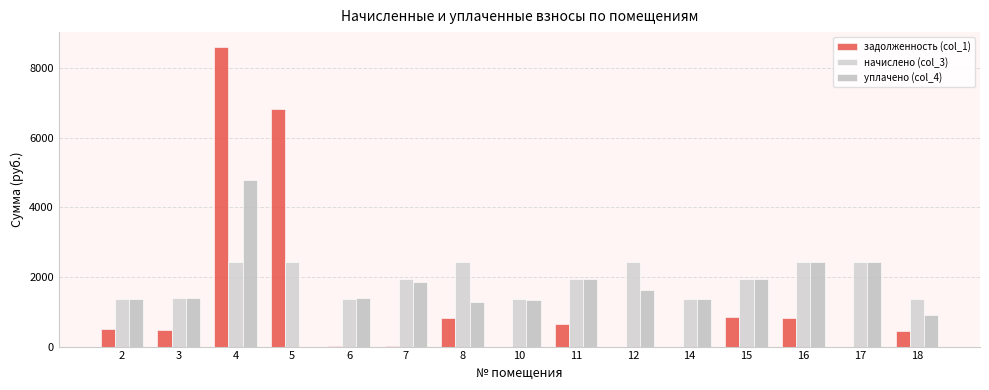

Count the number of data series in this chart.

3